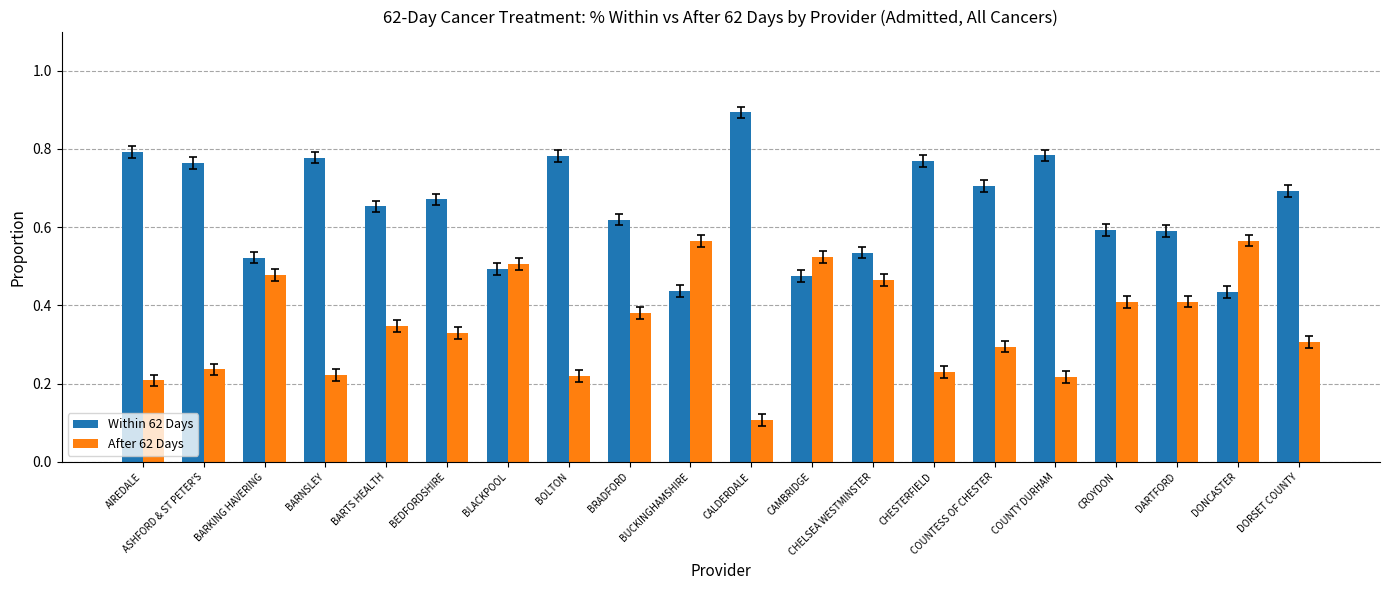

What is the sum of all Within 62 Days values?

13.0